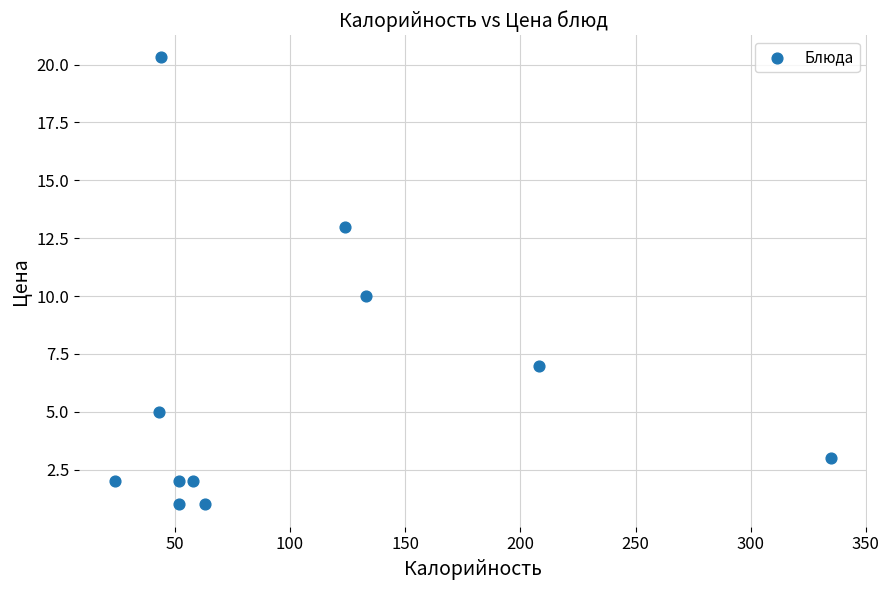

What is the average X value?

103.3